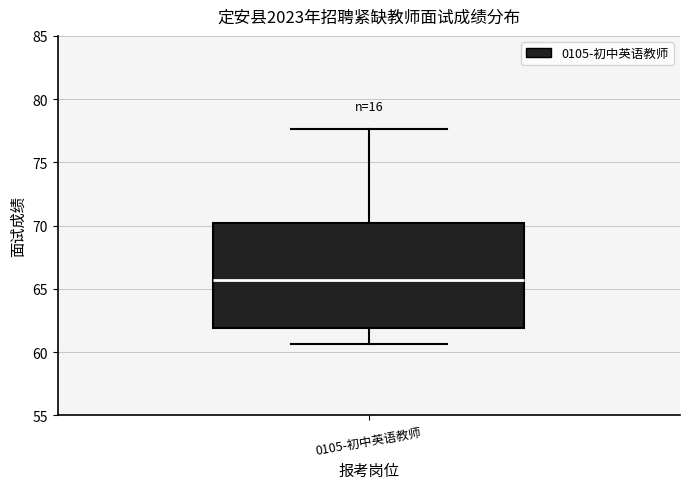

Read this box plot against the y-axis: the position of the median line, the range covered by the box, and the ends of both whiskers. The values are not printed on the chart, so give them approximately, as read against the axis.

median 65.5, box 62.0 to 70.0, whiskers 60.5 to 77.5